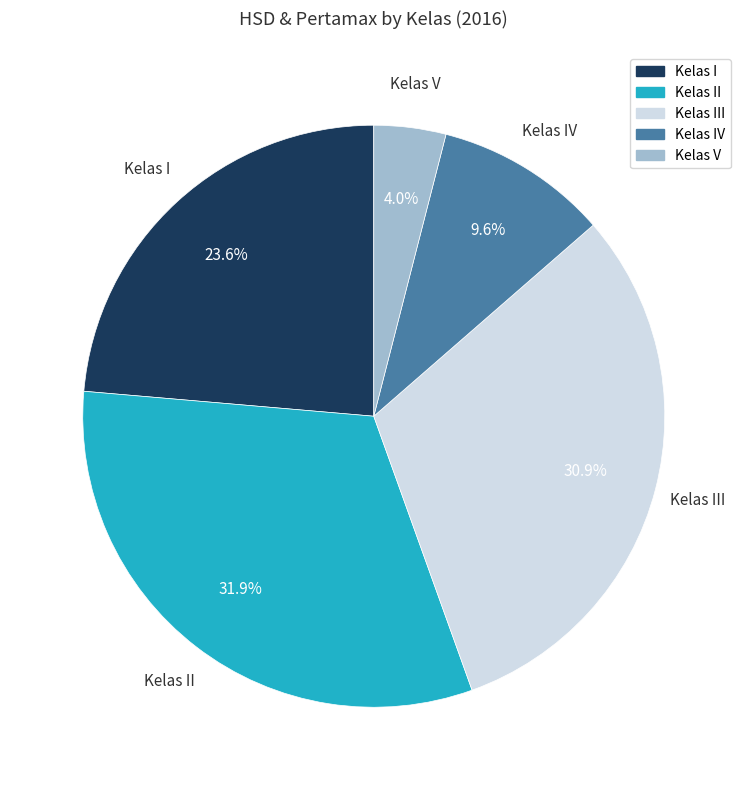

Does any single category account for the majority?

No